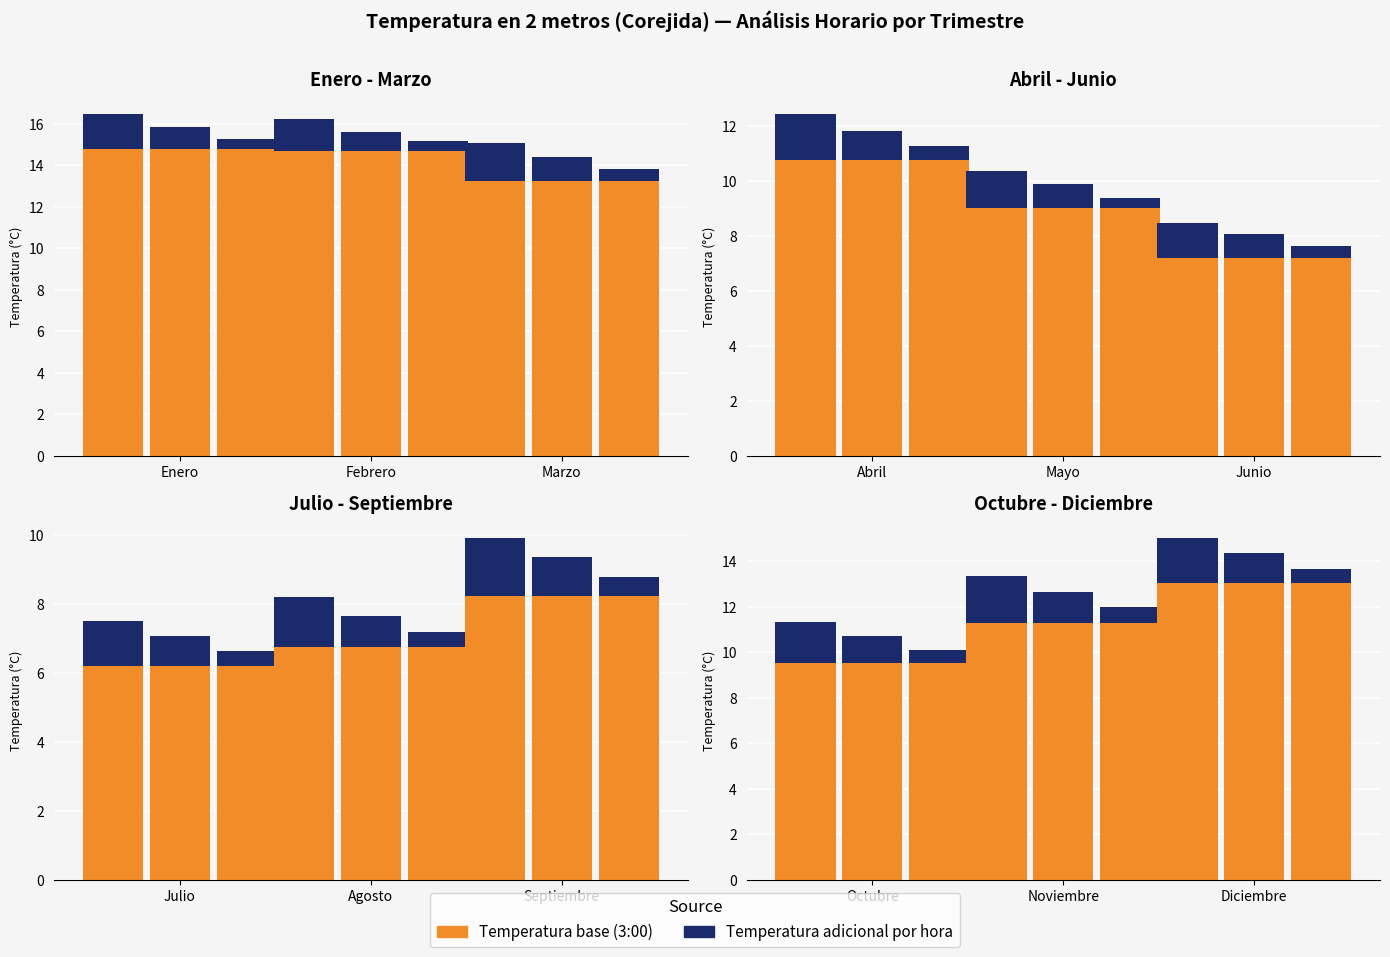

What is the value of the 4:00 bar at the 9th from the left?

7.7